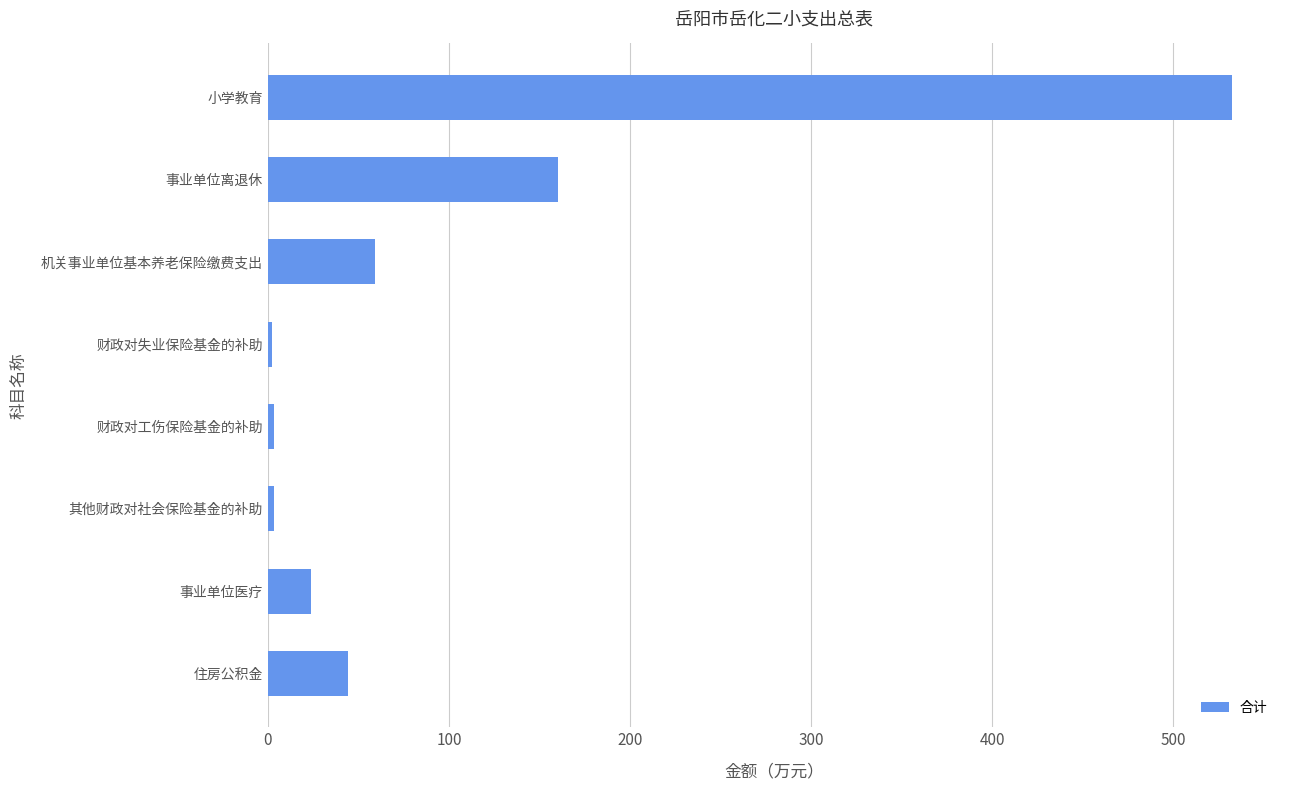

Approximately how many times larger is the value at 住房公积金 compared to 事业单位离退休?

0.3